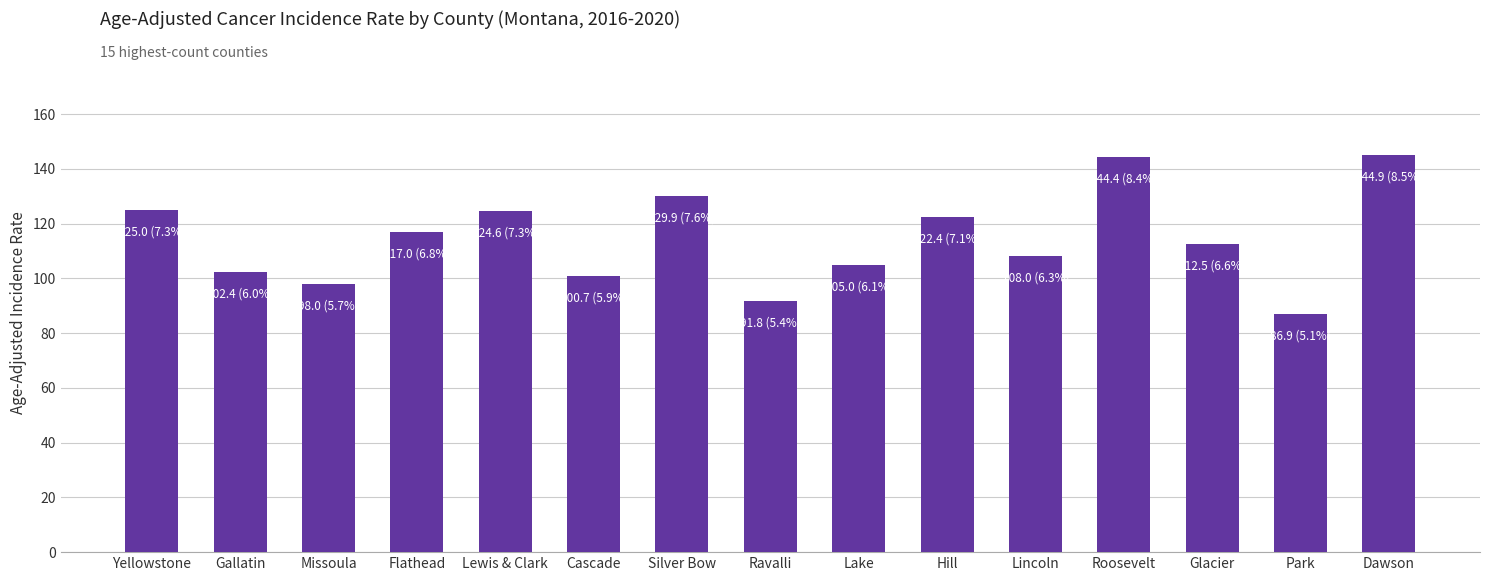

The value at Roosevelt is 249.8. True or false?

False